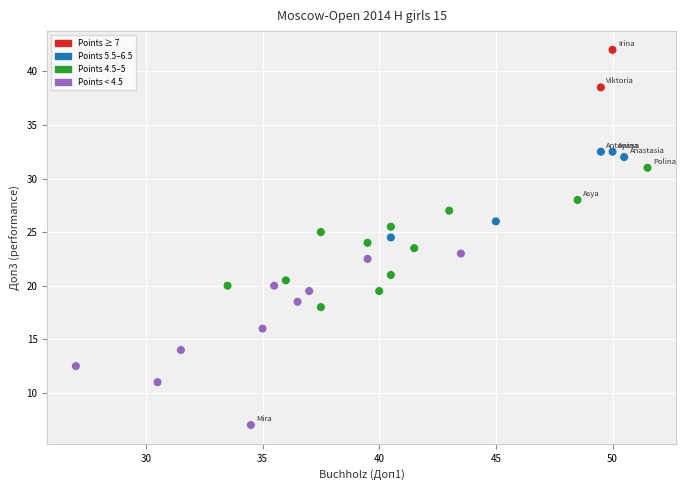

What is the range of X values (max minus min)?

24.5